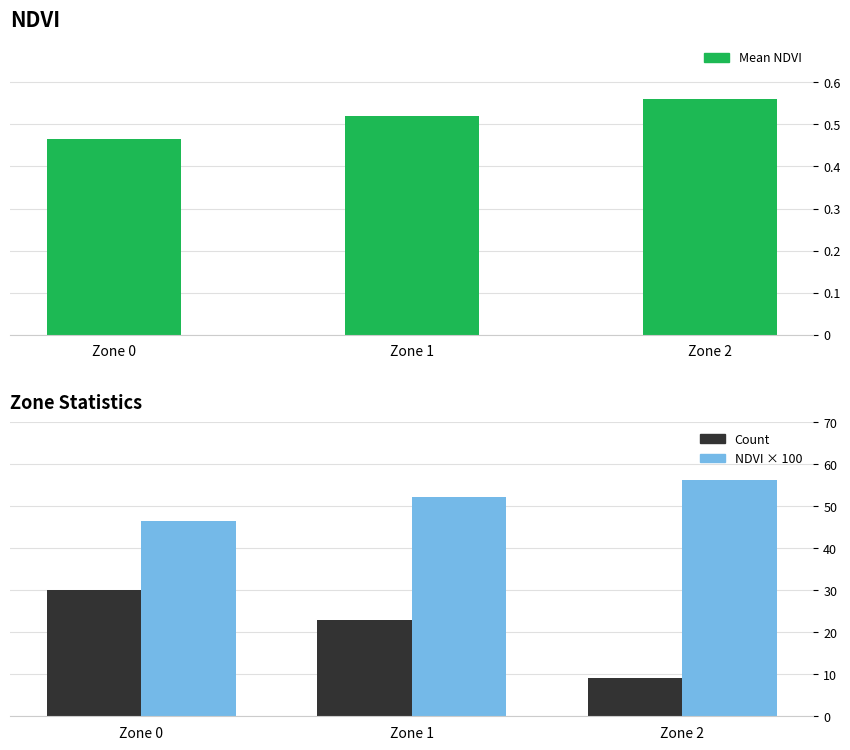

Count the number of data series in this chart.

3